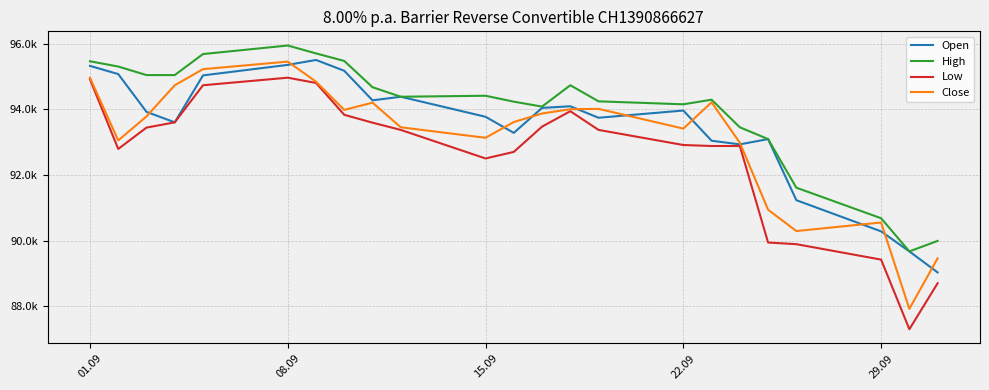

Reading left to right, what are all the values shown in this chart?

Open: 95320	95070	93920	93600	95030	95350	95500	95170	94270	94380	93770	93280	94040	94090	93740	93960	93040	92930	93090	91230	90280	89670	89030
High: 95460	95300	95040	95040	95680	95940	95700	95470	94670	94380	94410	94230	94080	94730	94240	94150	94290	93450	93090	91610	90680	89670	89990
Low: 94910	92790	93440	93600	94730	94960	94800	93830	93590	93370	92500	92700	93470	93940	93370	92910	92880	92880	89940	89890	89420	87300	88700
Close: 94960	93050	93780	94730	95220	95450	94840	93980	94200	93450	93130	93610	93870	94000	94010	93410	94210	92980	90940	90290	90550	87920	89460